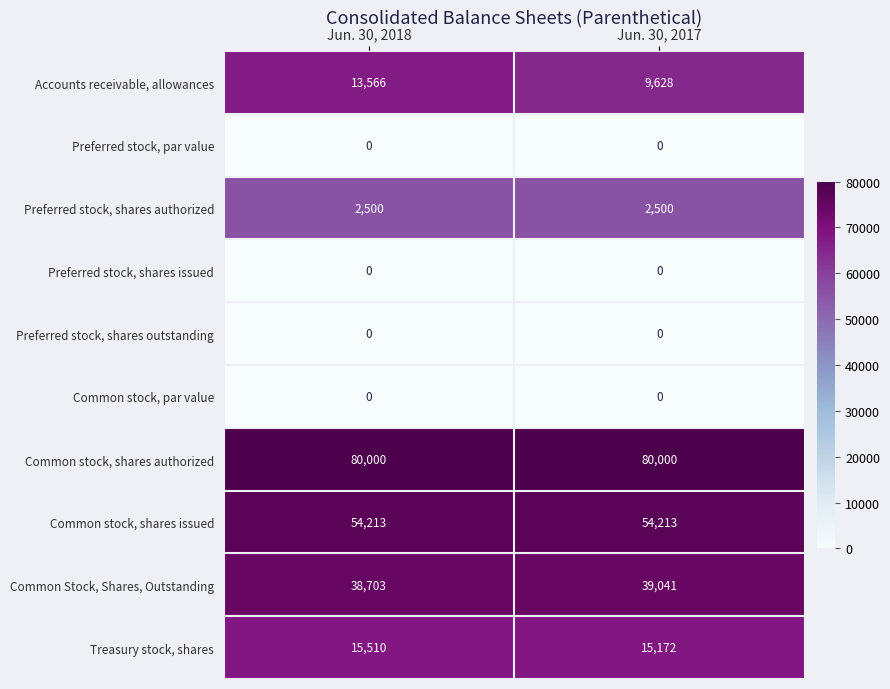

At how many categories does at least one series exceed 9?

2